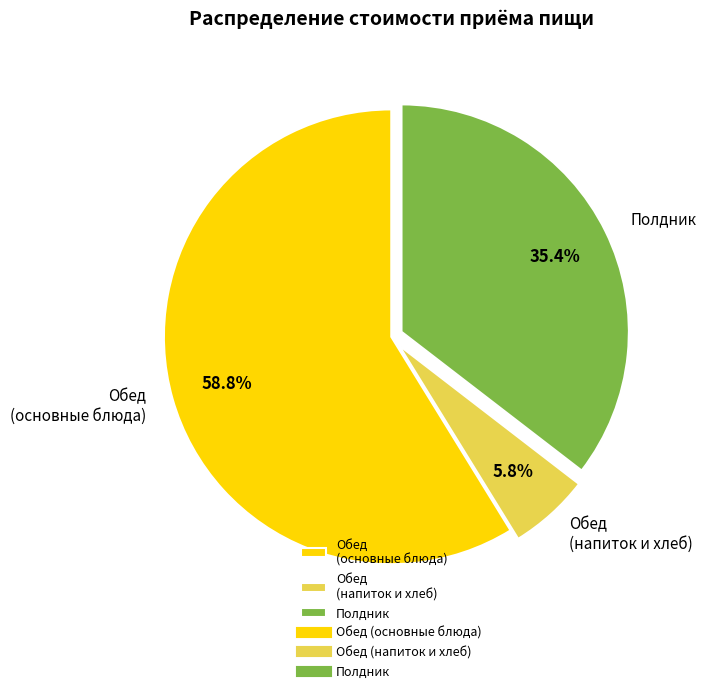

To the nearest percent, what is the average slice percentage?

33%